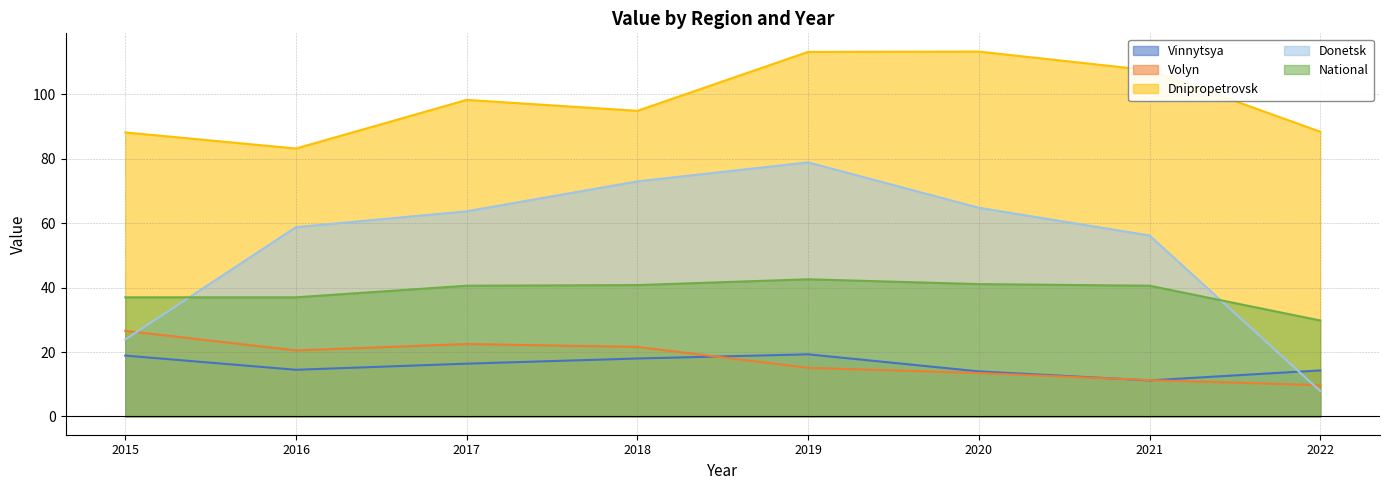

Which category has the lowest value in the Donetsk series?

2022